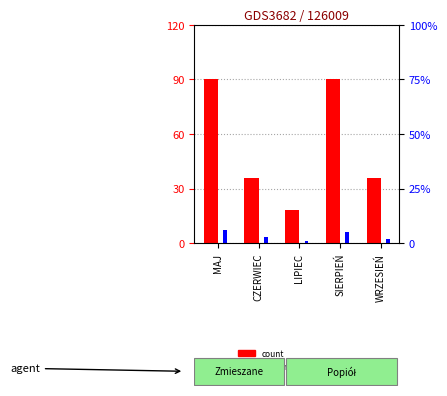

Are the bars grouped side by side (vs. stacked)?

Yes